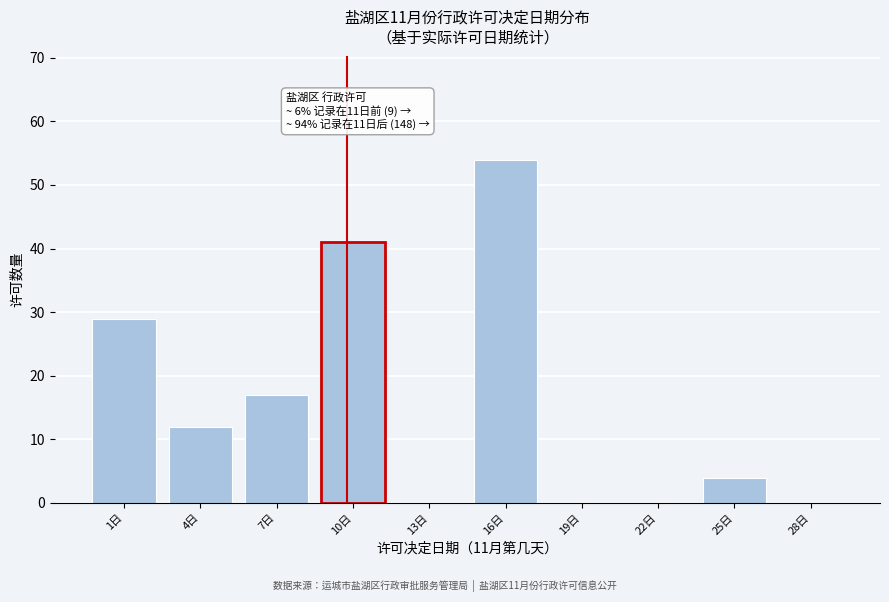

Reading right to left, transcribe all the data shown in this chart.

28日=0	25日=4	22日=0	19日=0	16日=54	13日=0	10日=41	7日=17	4日=12	1日=29